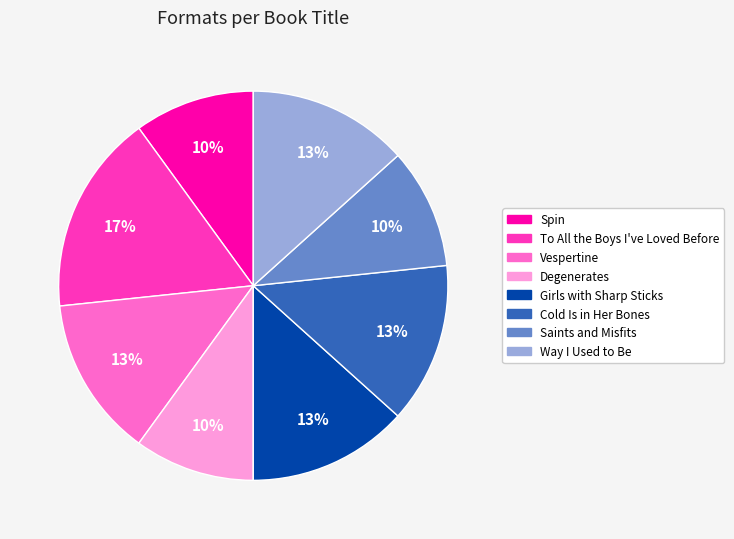

To the nearest percent, what percentage of the pie is Spin?

10%